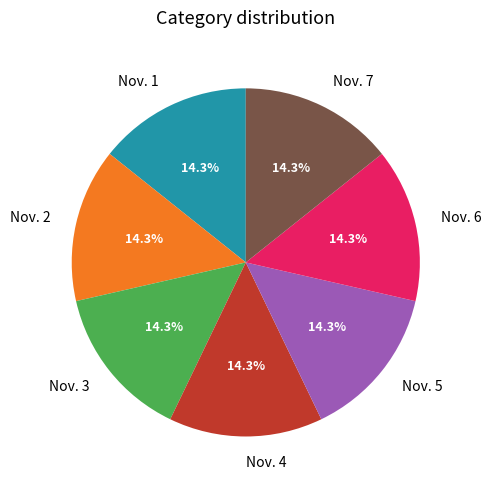

Is there a majority slice in this chart?

No